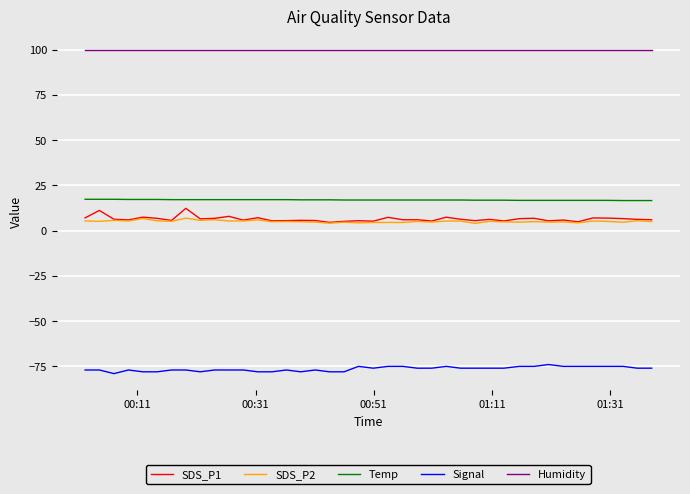

Which series has the largest total across all categories?

Humidity